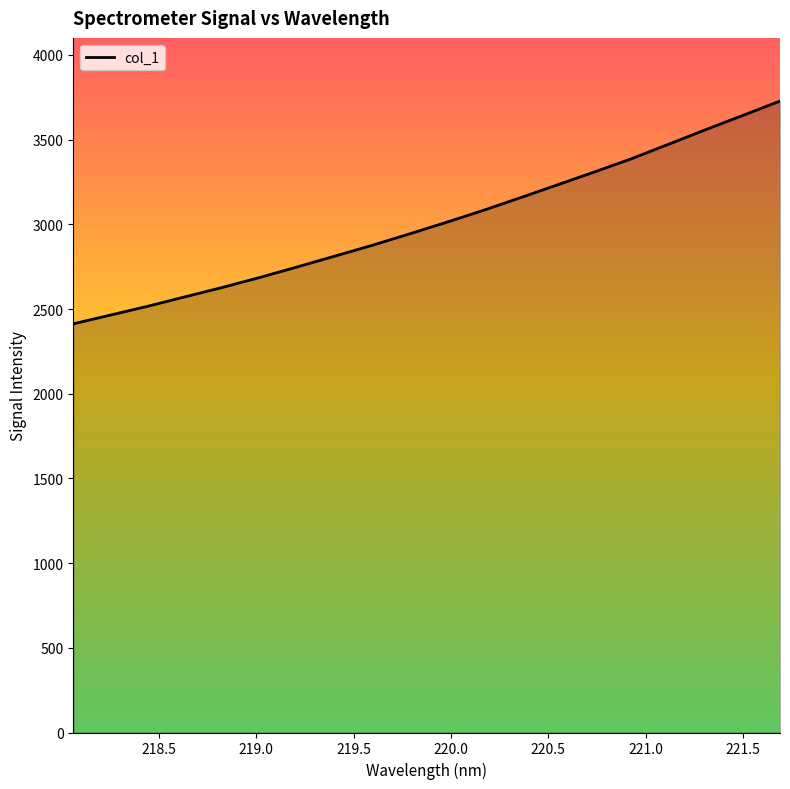

Reading right to left, list all the values displayed in this chart.

3728.1	3643.2	3559.1	3472.8	3387.1	3308.8	3232.2	3156.1	3081.1	3010.1	2941.2	2874.2	2810.8	2747.6	2685.8	2627.1	2572.1	2516.4	2464.5	2412.9